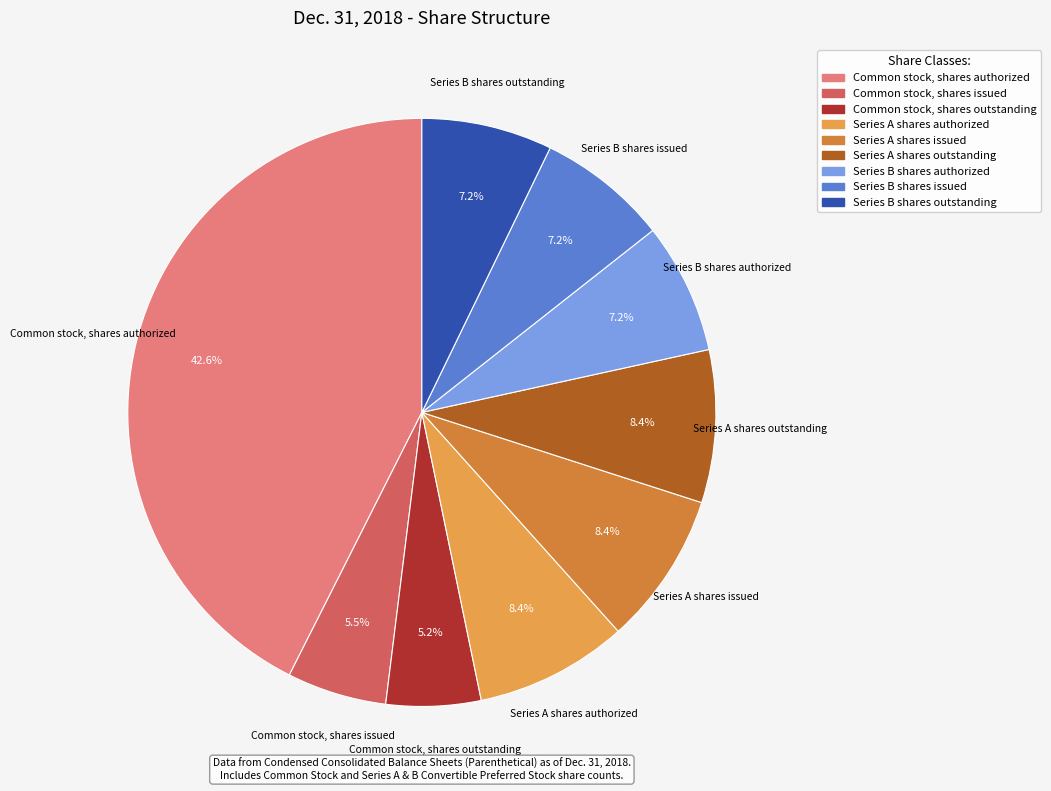

What percentage do Common stock, shares issued and Series B shares authorized together represent?

12.7%